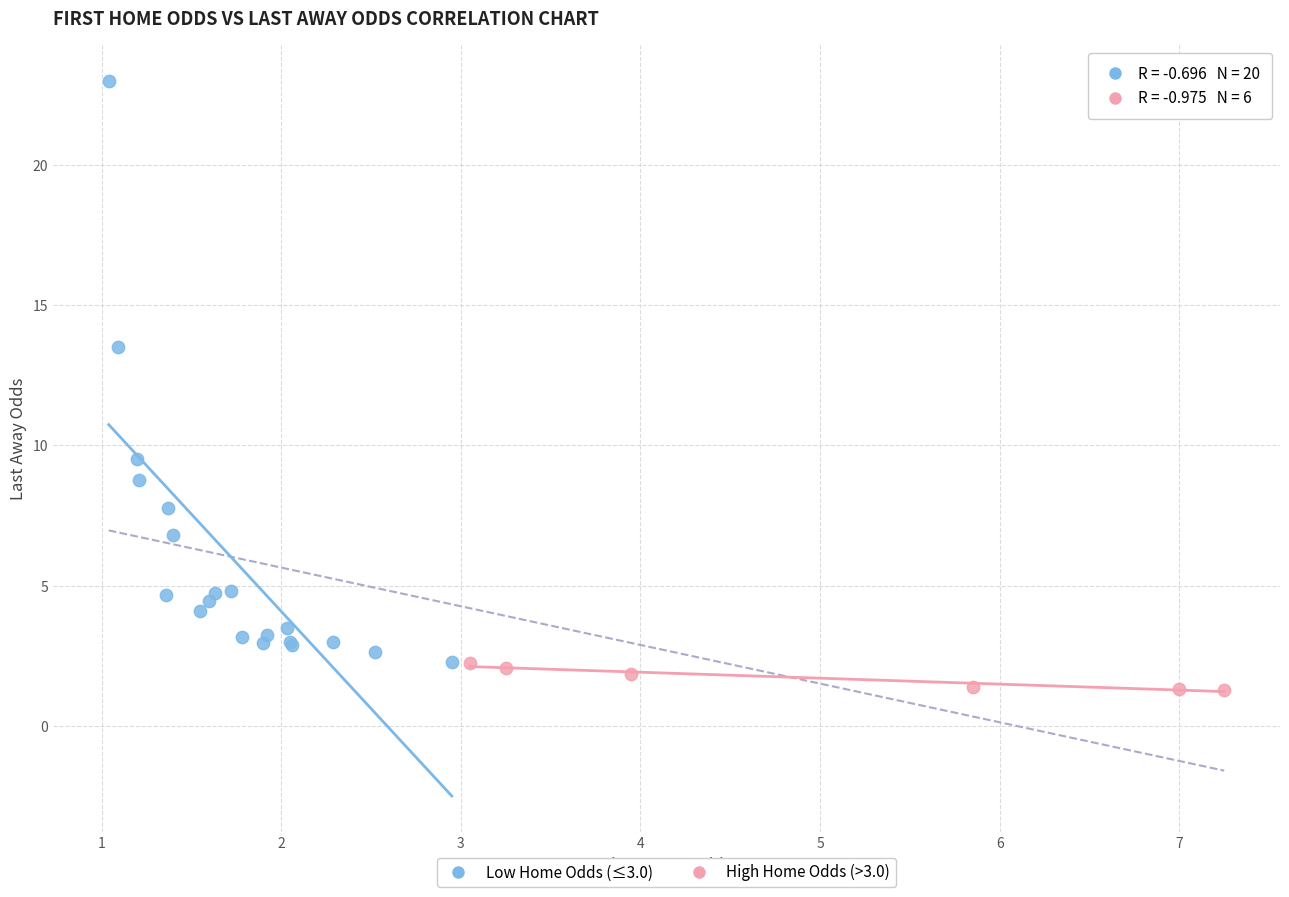

Which series reaches the maximum Y coordinate?

Low Home Odds (≤3.0)